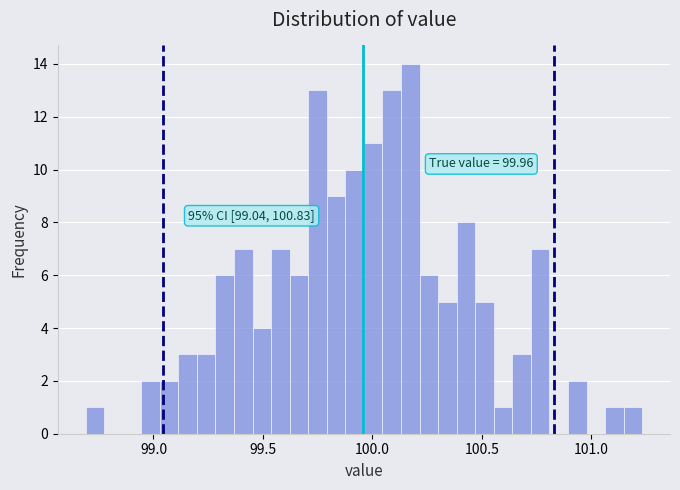

Read against the x-axis, roughly where is the centre of the tallest bar?

100.15